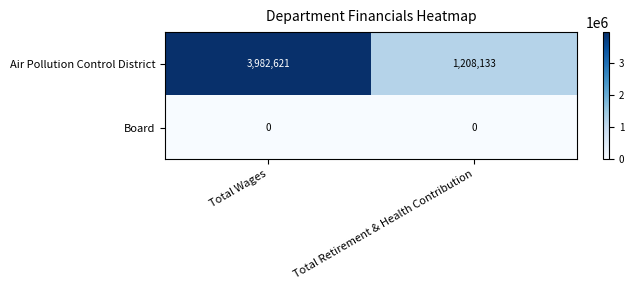

The value of Air Pollution Control District at Total Retirement & Health Contribution is 1208133. True or false?

True